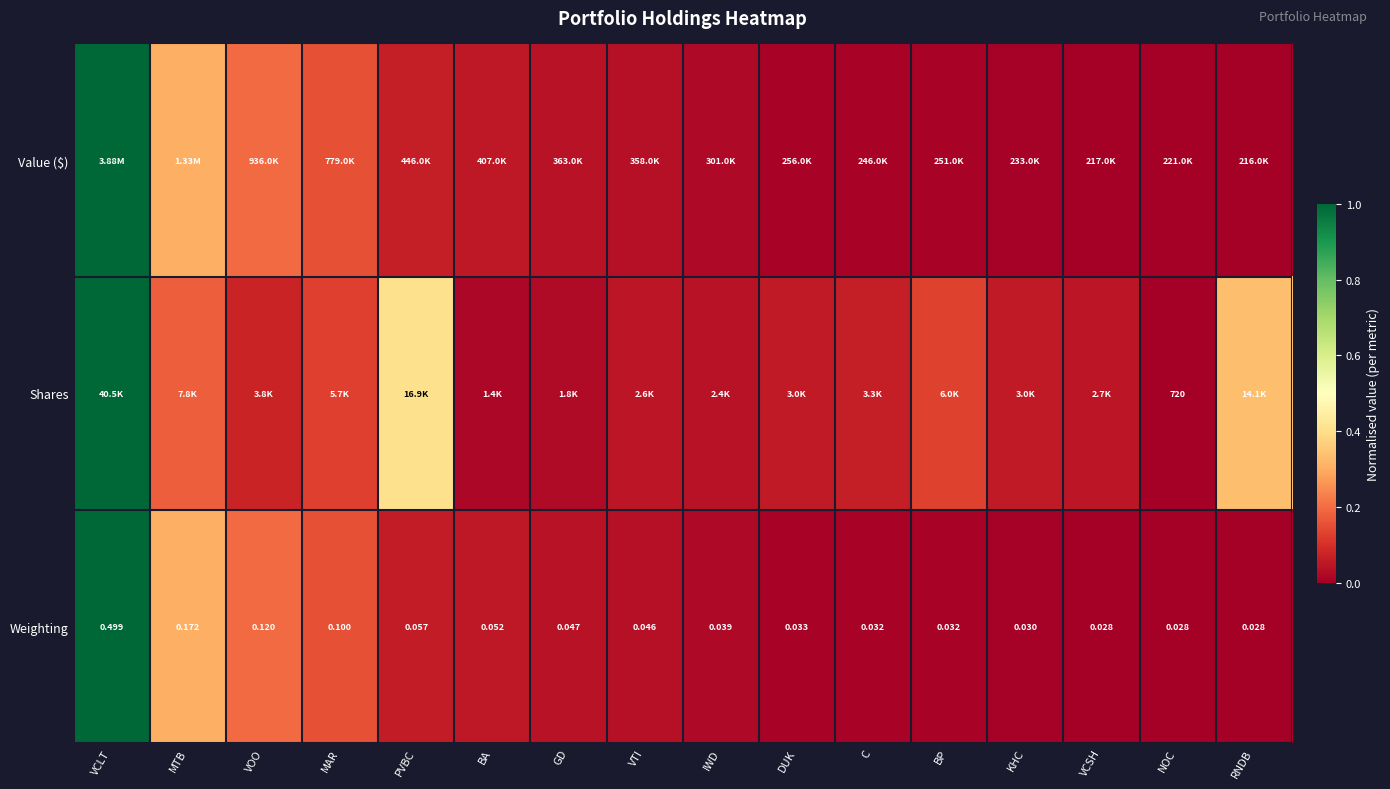

How many data points does each series have?

16